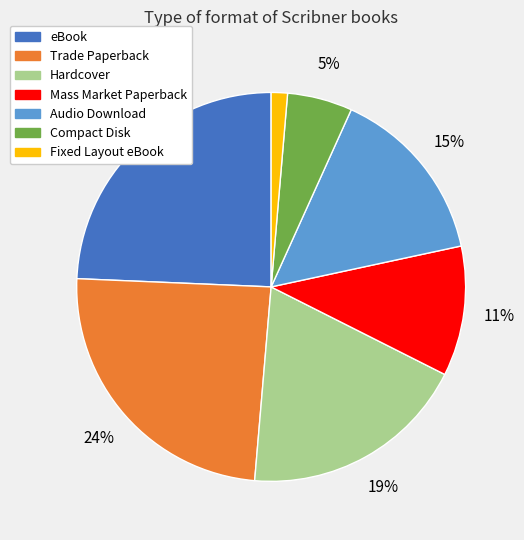

To the nearest percent, what portion does Trade Paperback represent?

24%